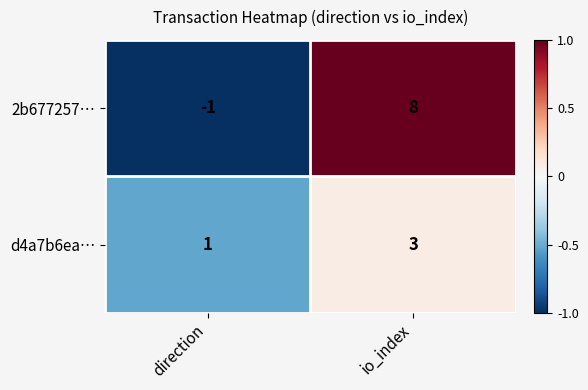

What is the average value of the 2b677257… series?

4